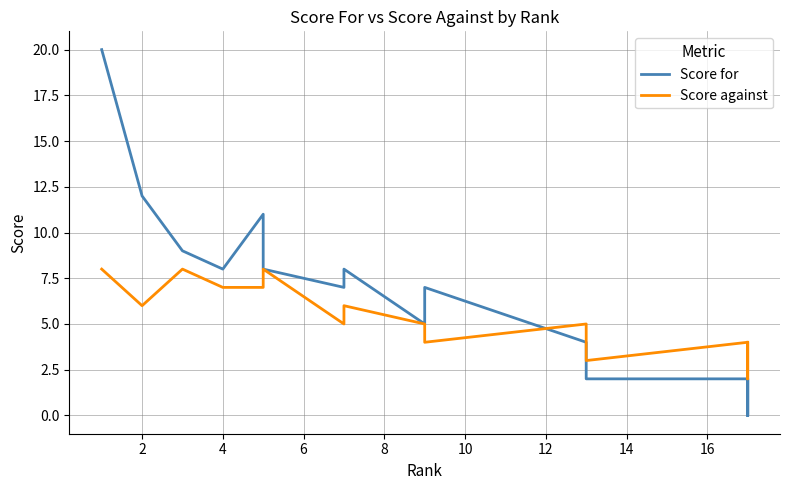

What is the sum of the Score against values at 11 and 2?

10